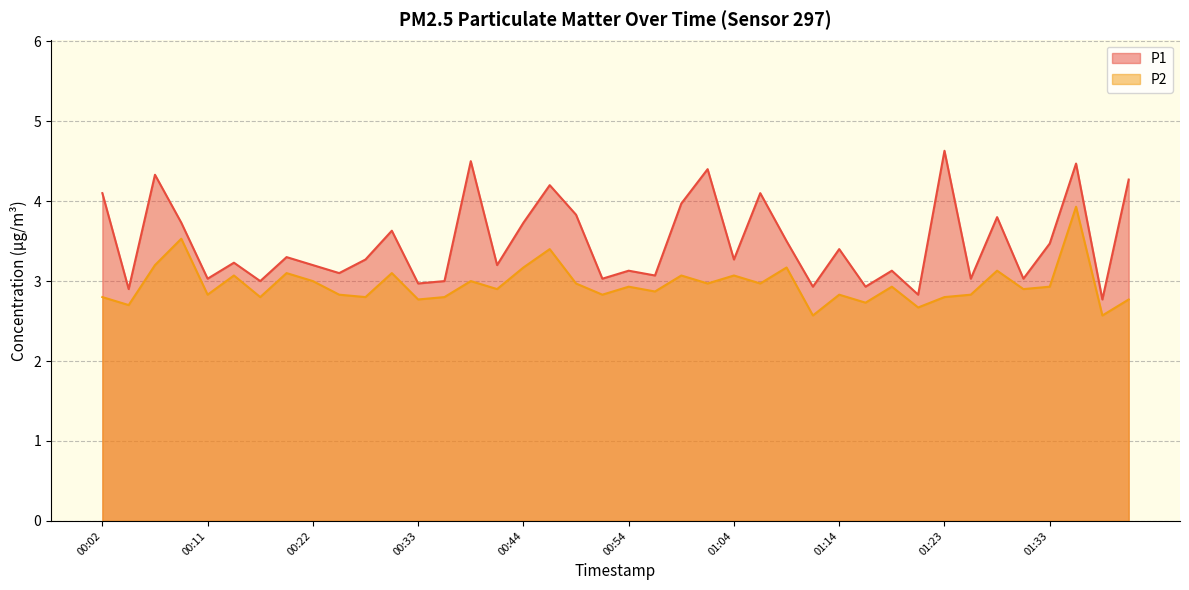

How many interior local peaks does the P1 series have?

14